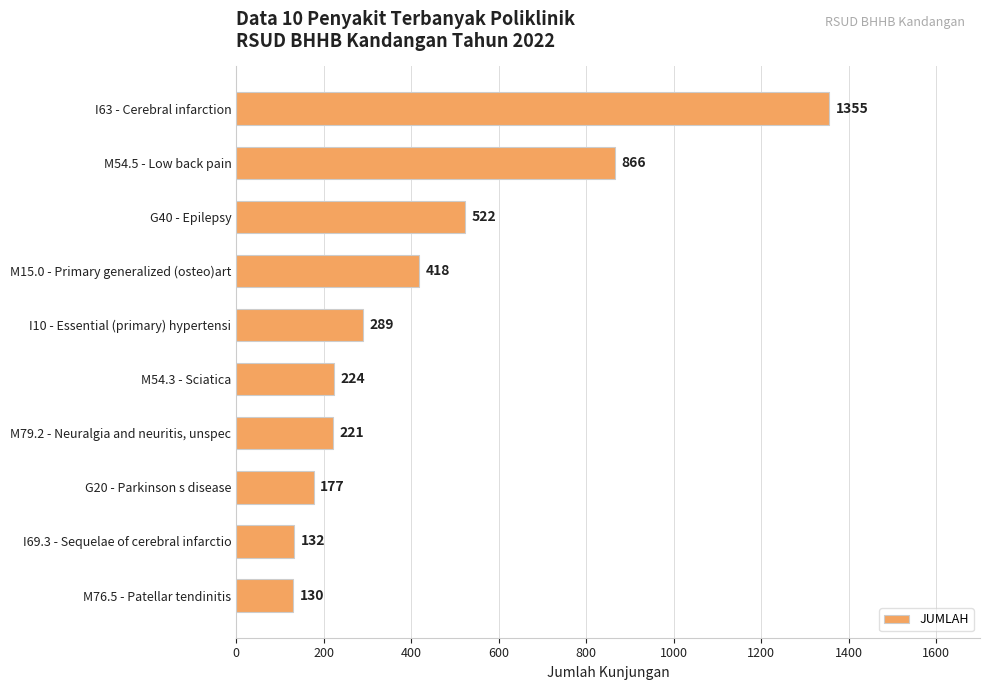

Which label corresponds to the smallest value in the chart?

M76.5 - Patellar tendinitis